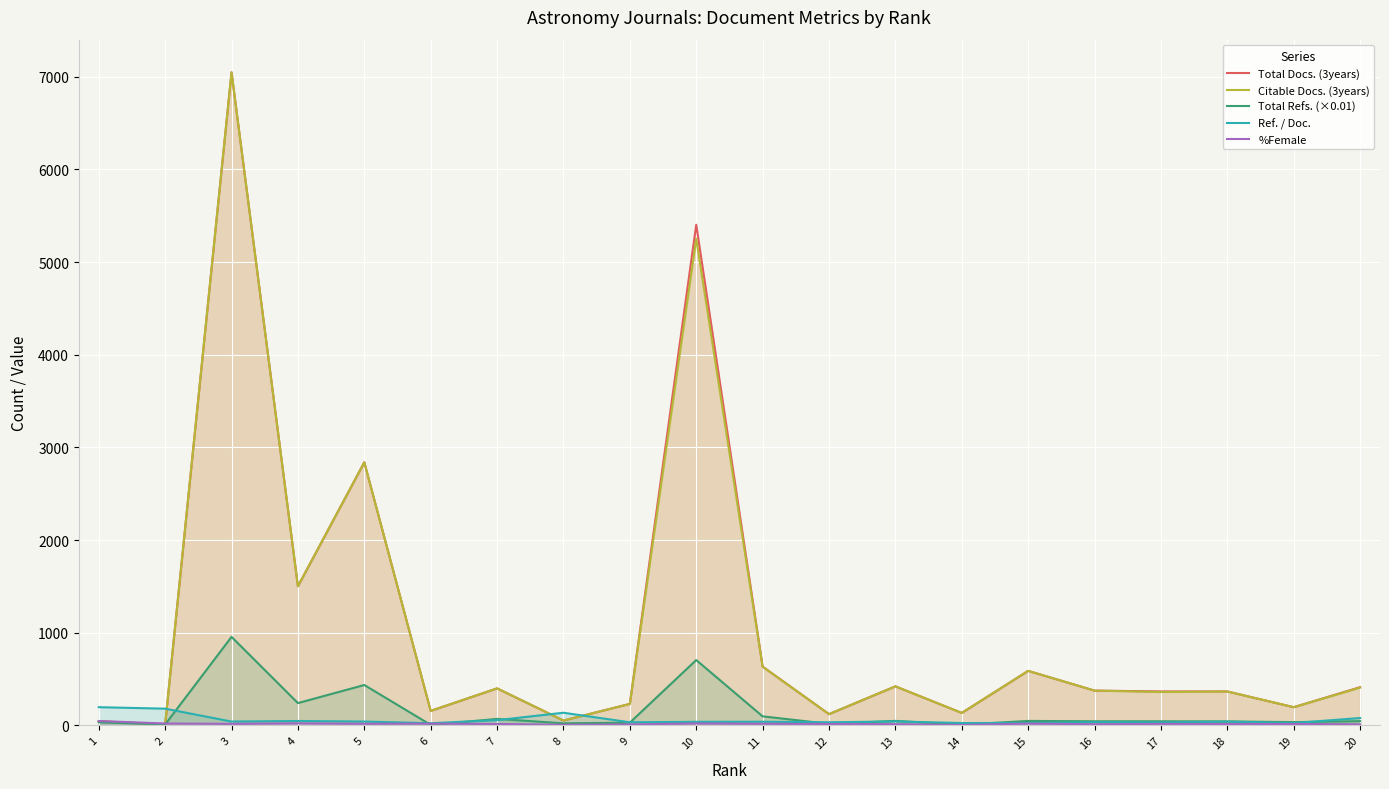

Is it true that %Female equals 15.0 at 18?

True